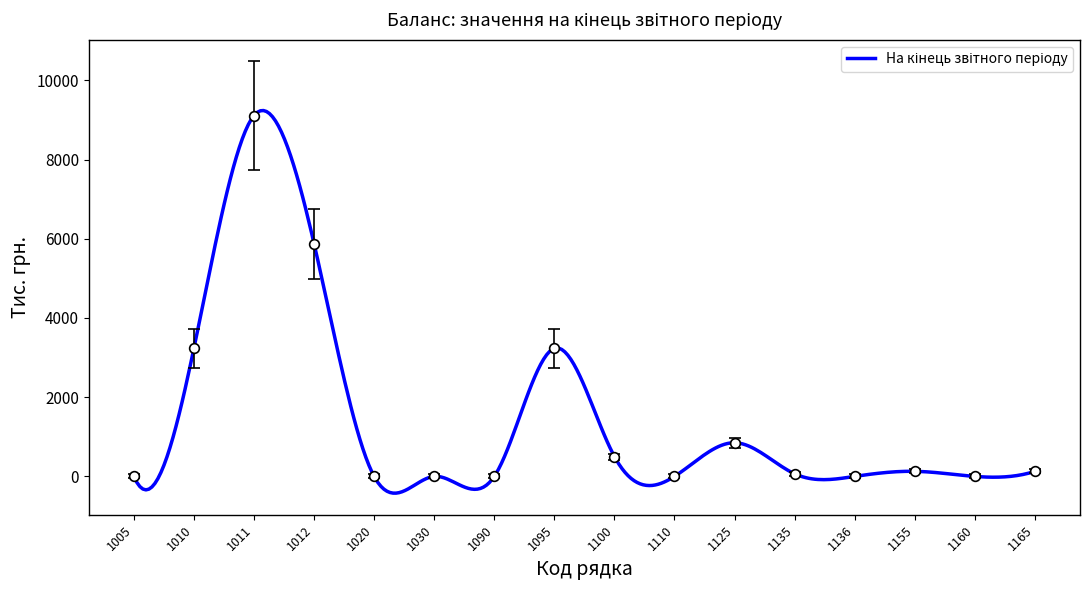

Count the number of data series in this chart.

1